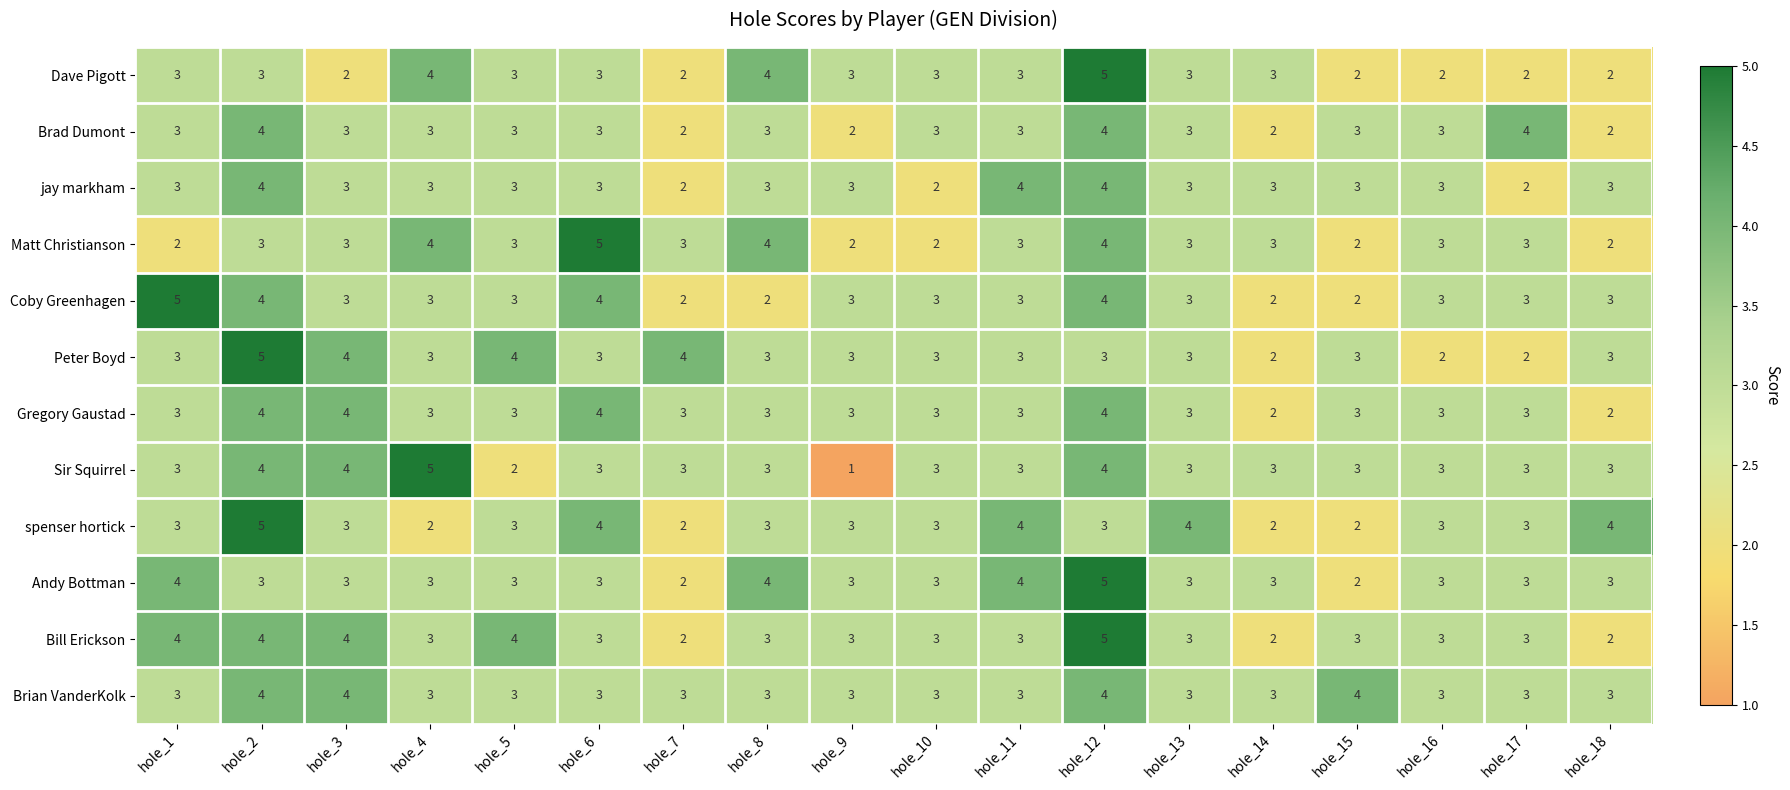

At which category is the sum across all series the highest?

hole_12